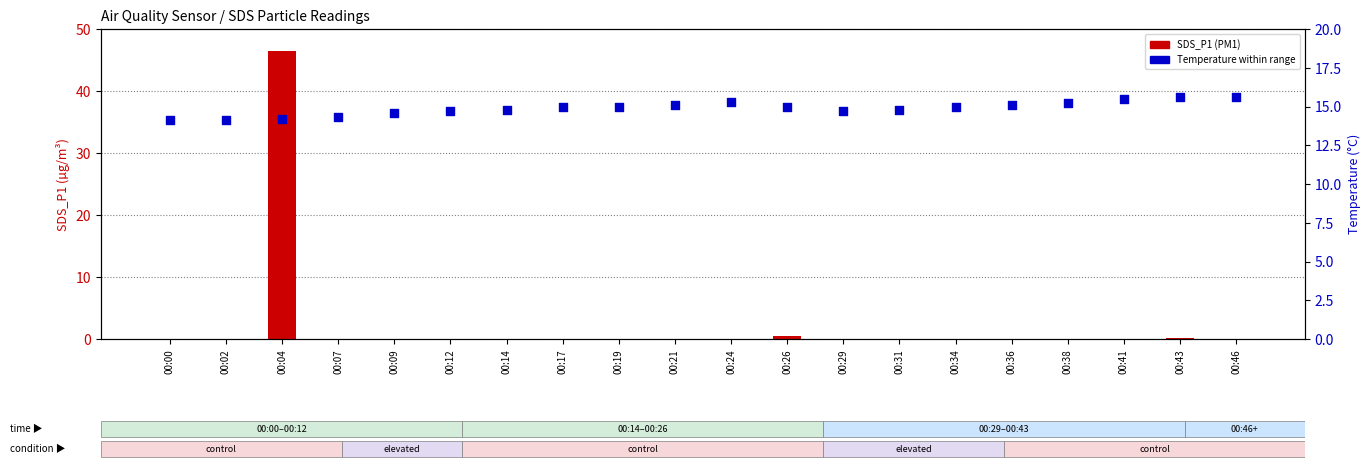

At how many categories does at least one series exceed 34?

1